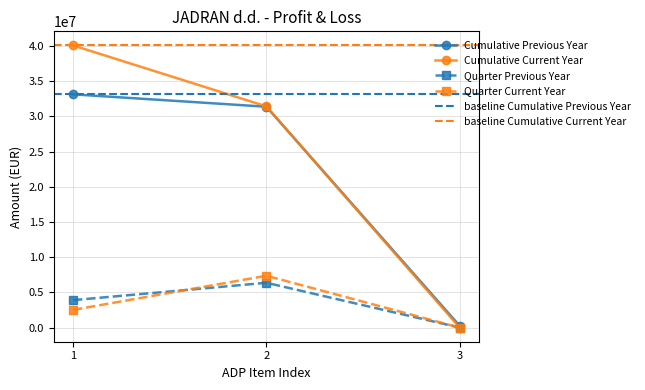

The value of Quarter Previous Year at 10 is -3299343. True or false?

False